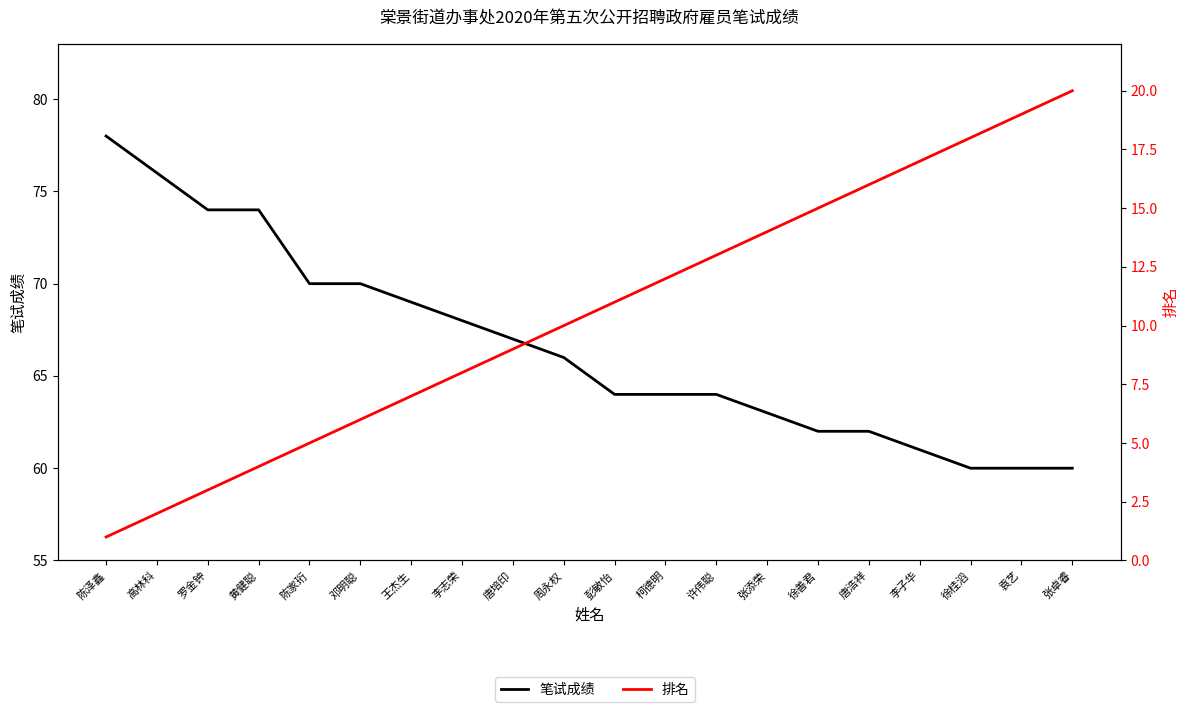

Count the number of data series in this chart.

2